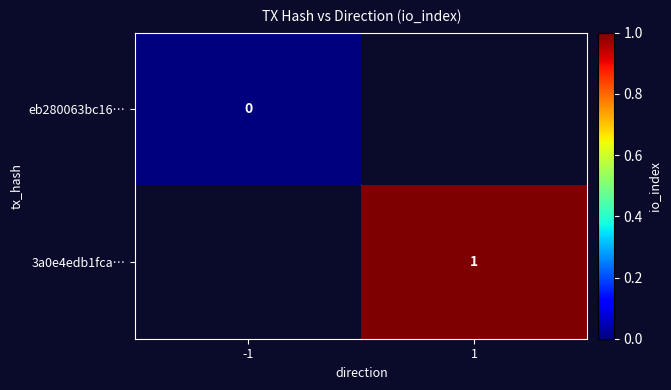

The 3a0e4edb1fca… series shows 1 at 1. True or false?

True